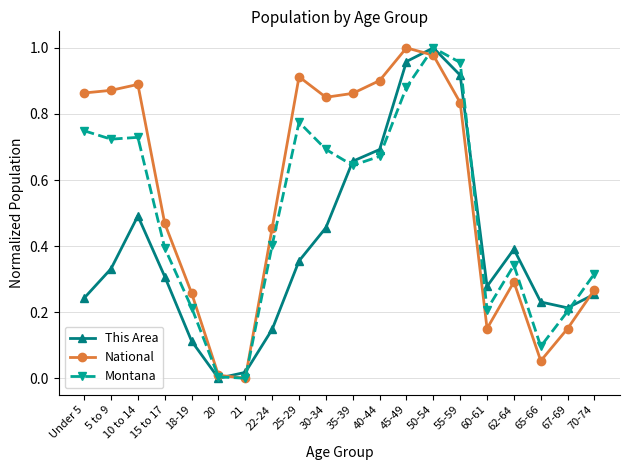

True or false: Montana has a value of 0.7 at 30-34.

True